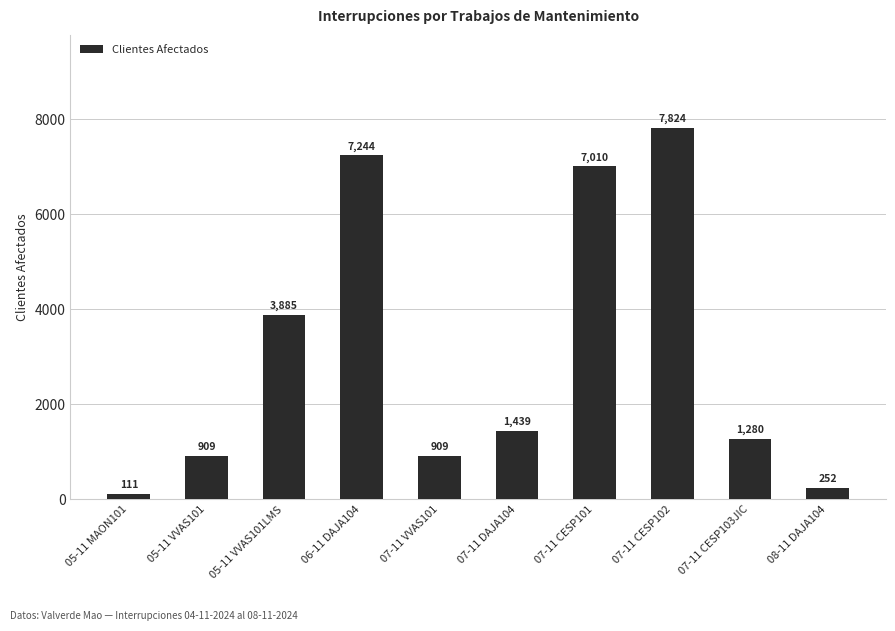

Are the bars horizontal?

No